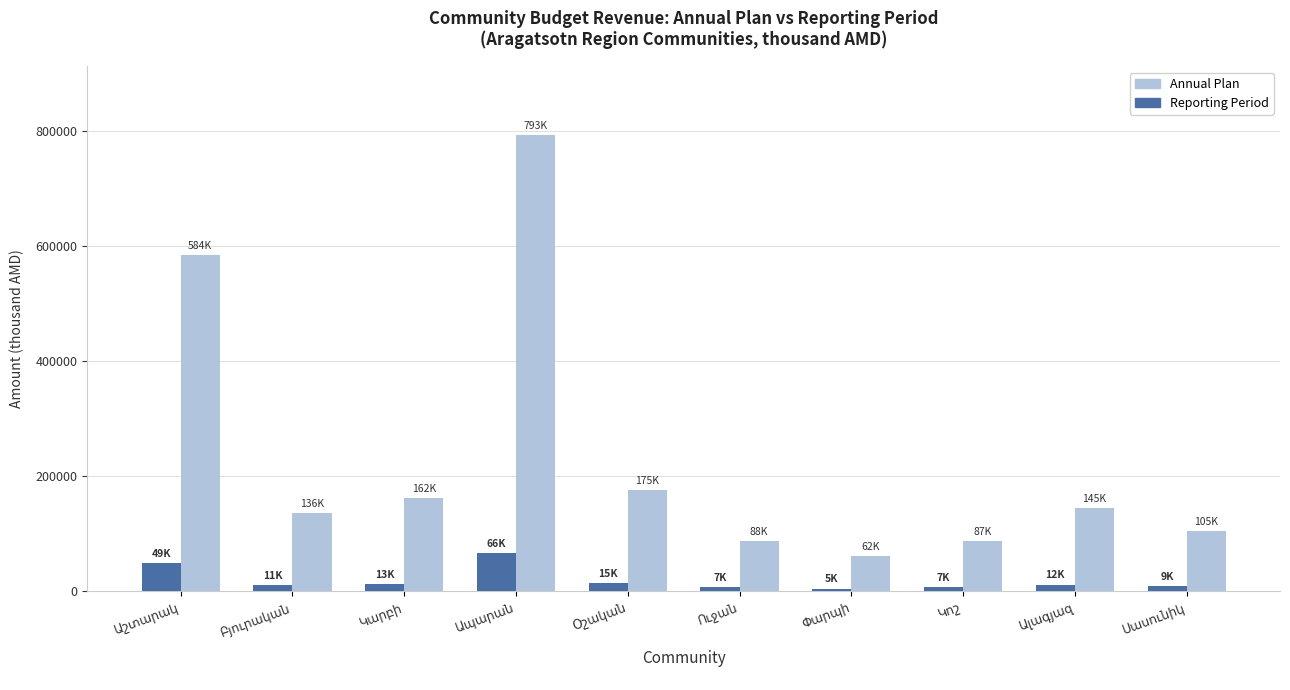

At how many categories does at least one series exceed 471454?

2